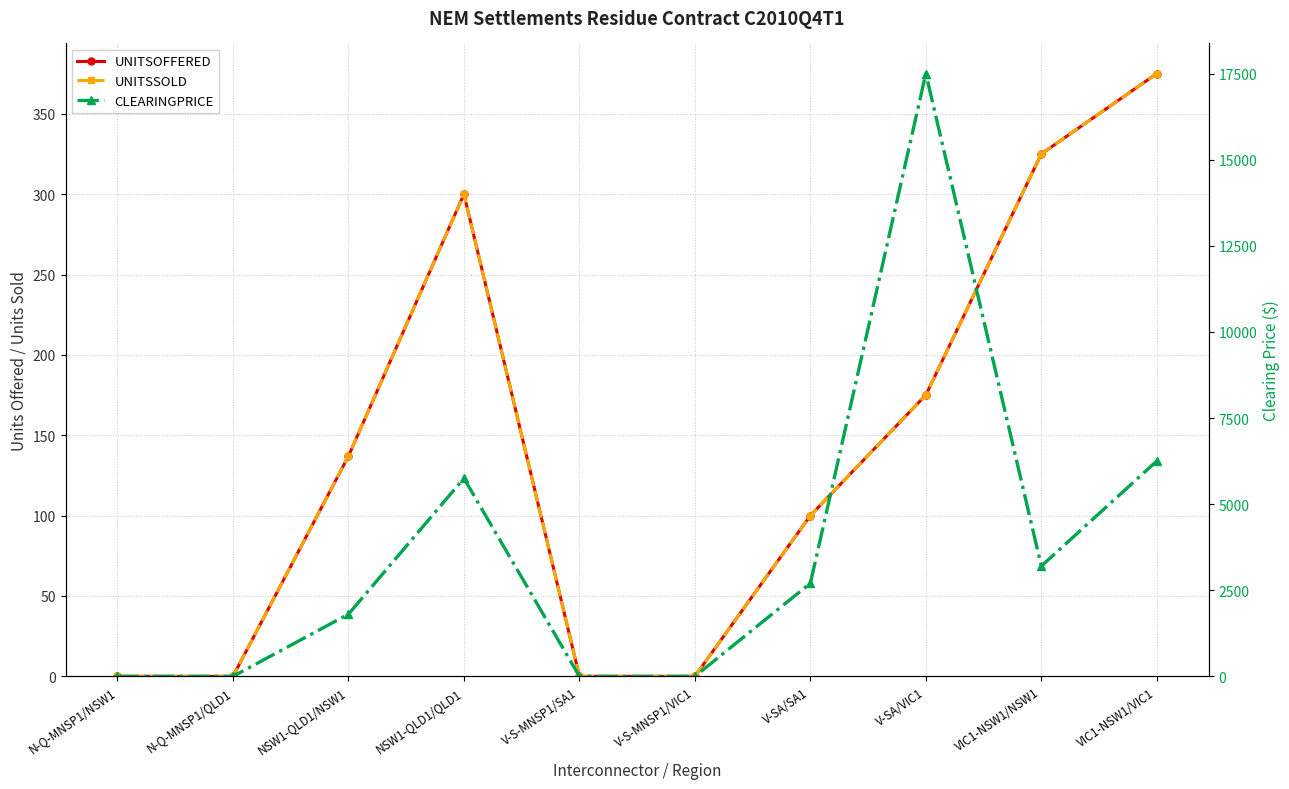

True or false: UNITSSOLD and UNITSOFFERED intersect in this chart.

False